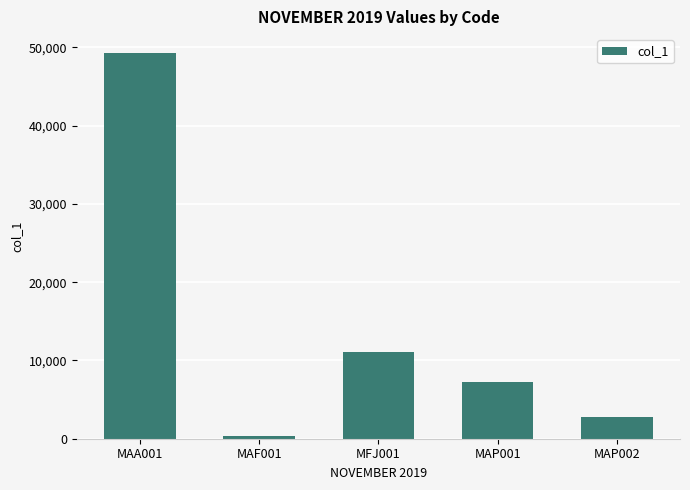

Reading left to right, what are all the values shown in this chart?

49230.8	284.8	11023.6	7301.0	2745.9